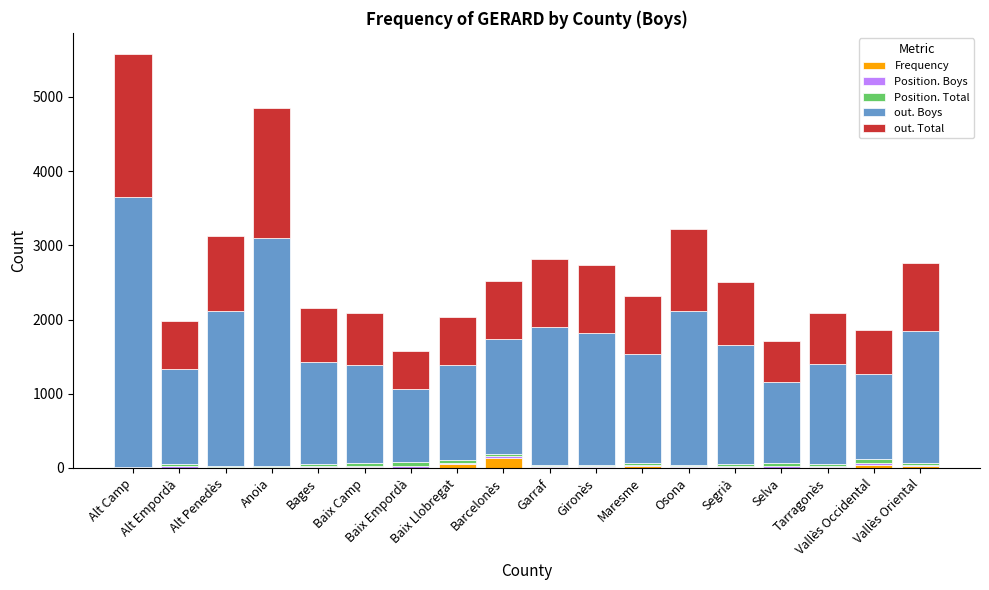

What is the sum of all Frequency values?

420